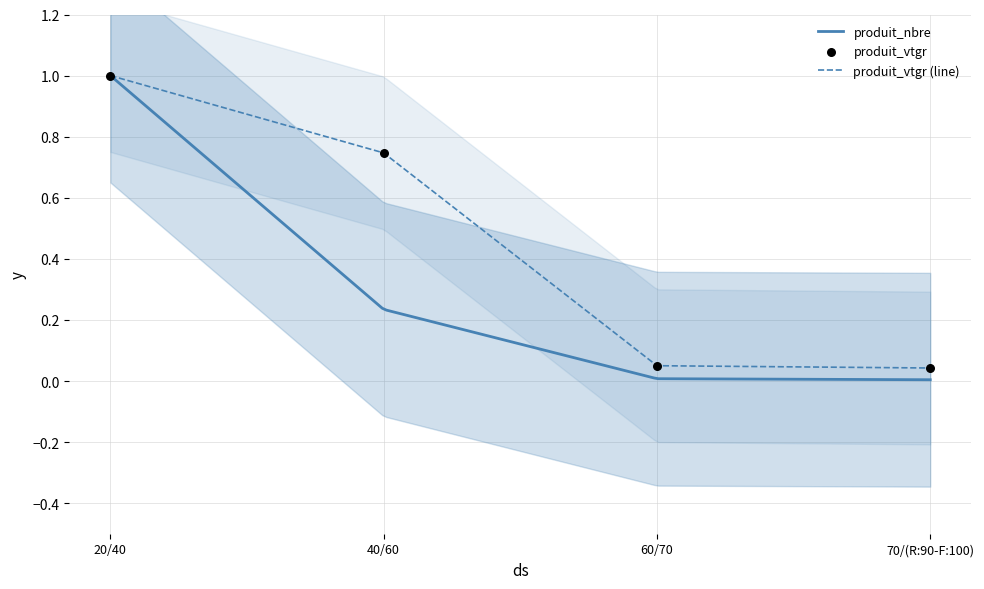

Between 40/60 and 70/(R:90-F:100), which is larger?

40/60